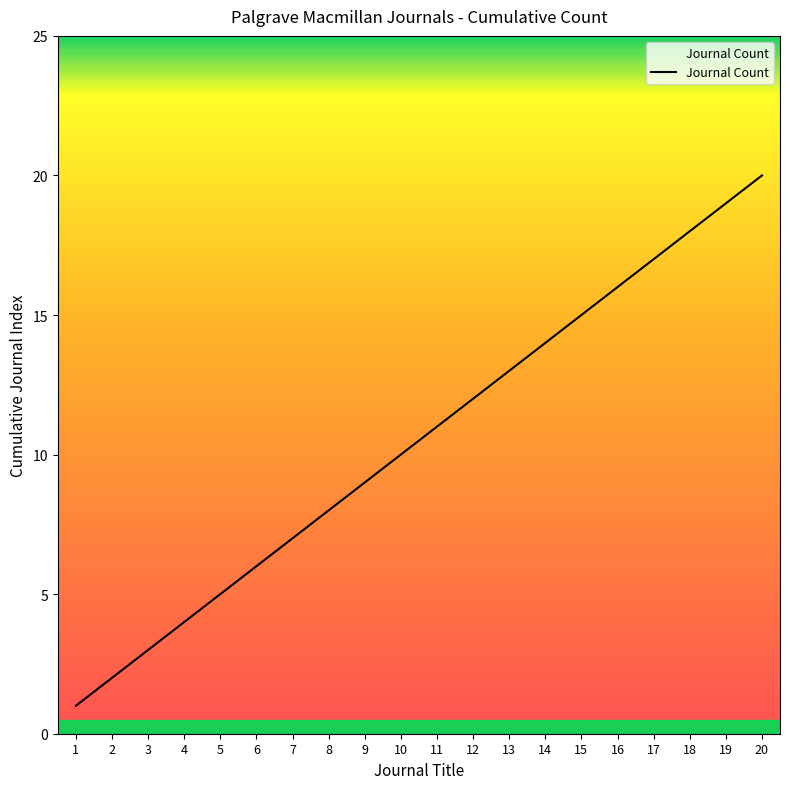

Which label corresponds to the largest value in the chart?

20